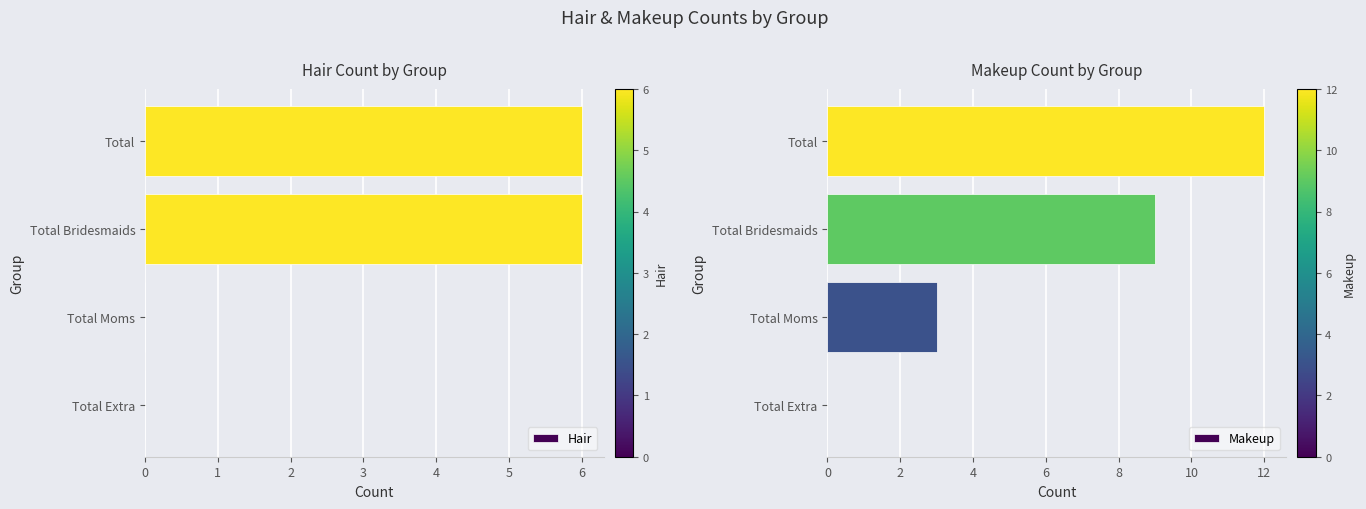

What are all the series names shown in the legend?

Hair, Makeup